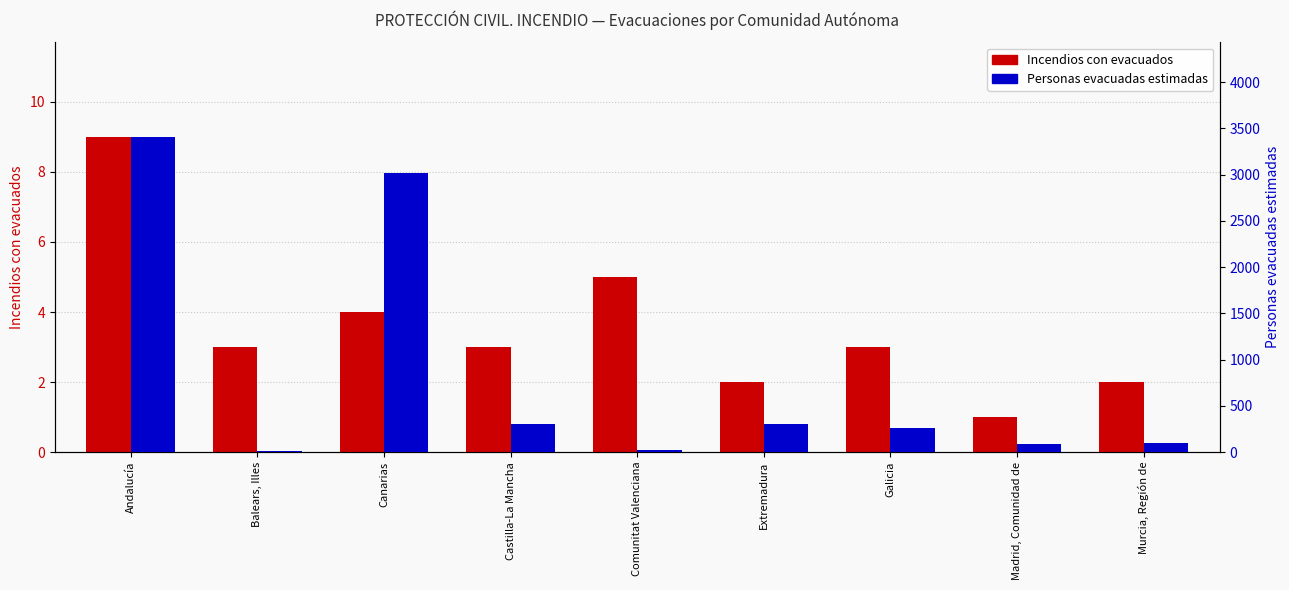

What is the smallest value displayed?

1